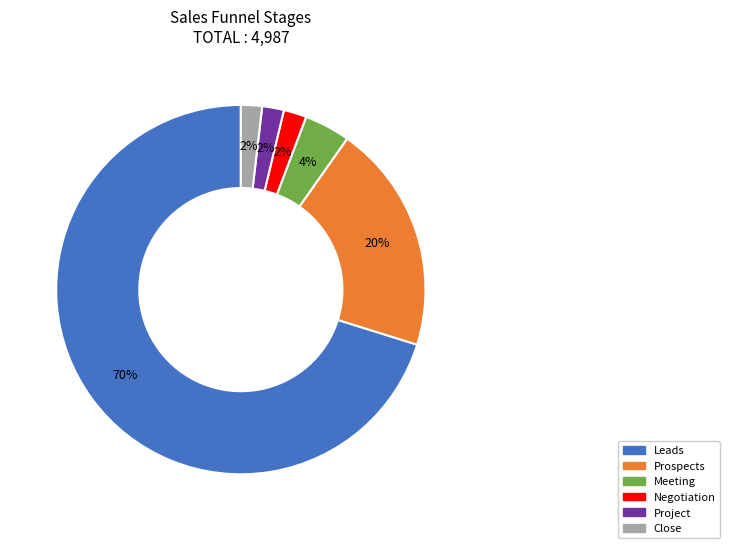

What percentage is the Prospects slice, to the nearest percent?

20%